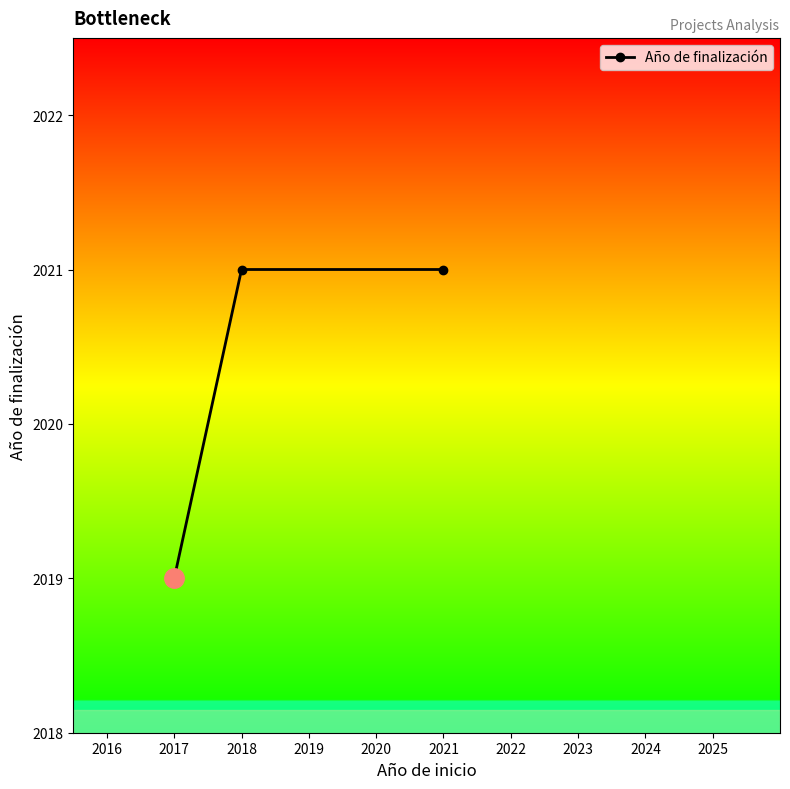

Which category has the lowest value across all series?

2017